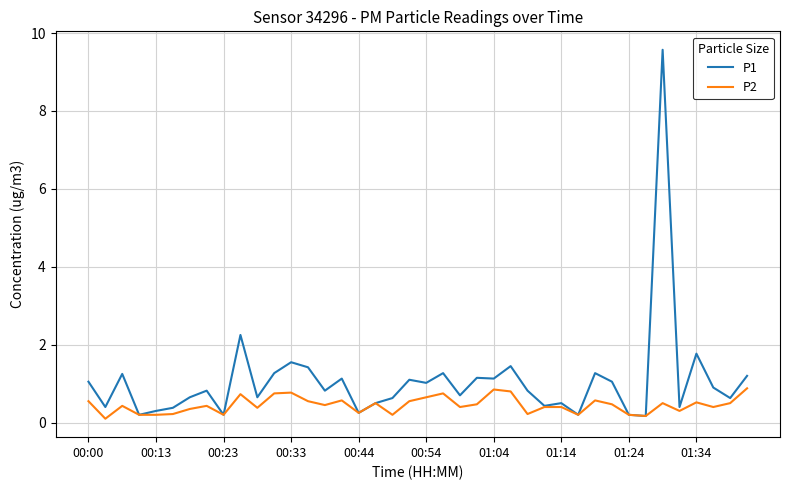

What is the greatest value displayed?

9.6